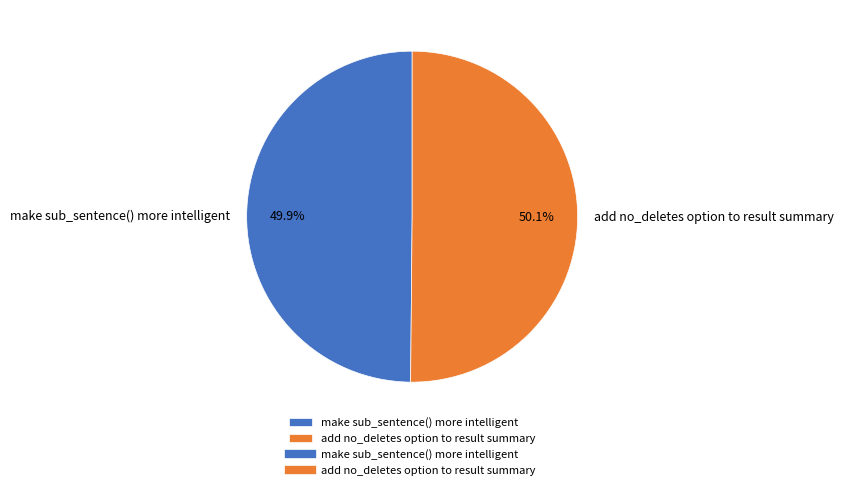

Is the sum of add no_deletes option to result summary and make sub_sentence() more intelligent greater than half?

Yes